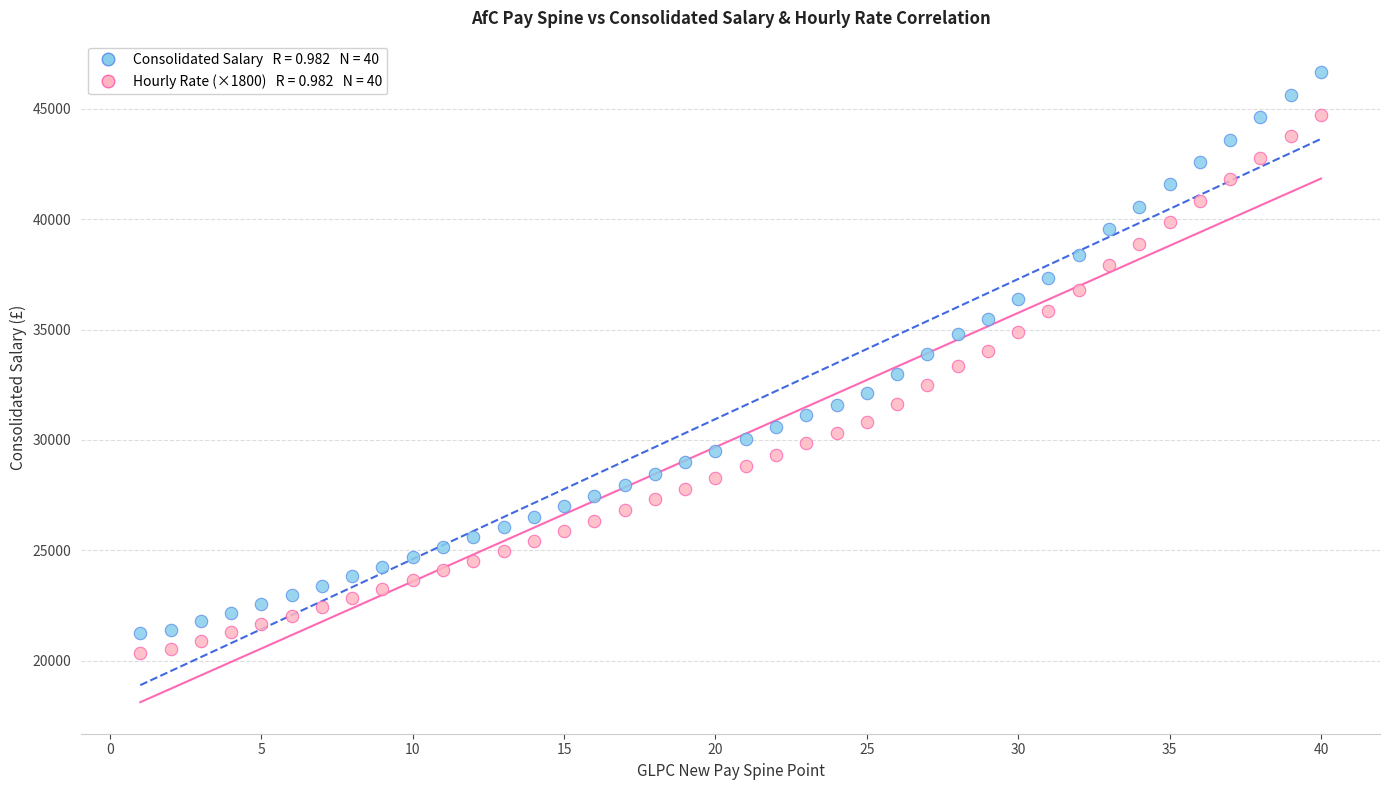

Across all data points, what is the range of X values (max minus min)?

39.0